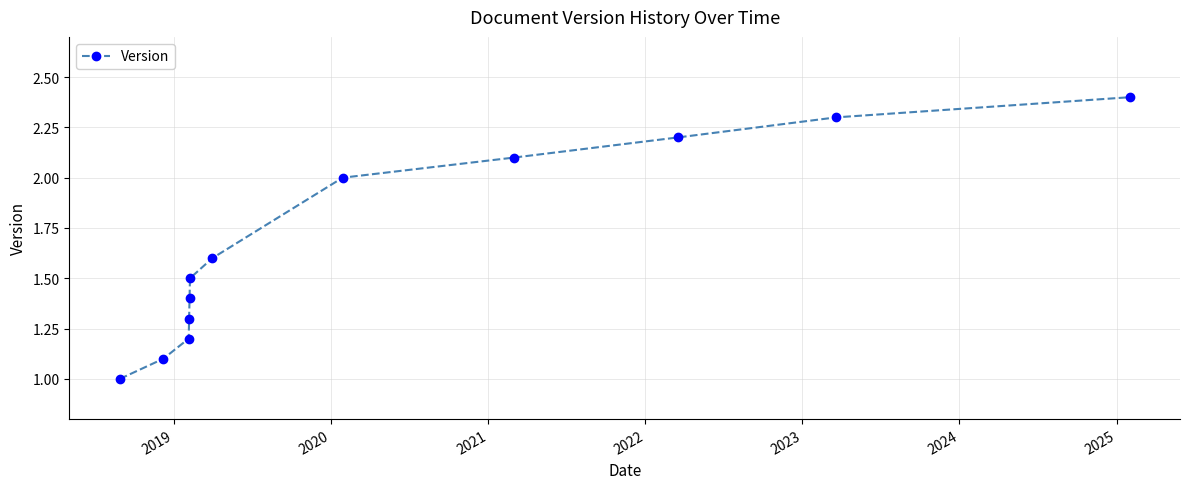

What is the sum of all values?

20.1